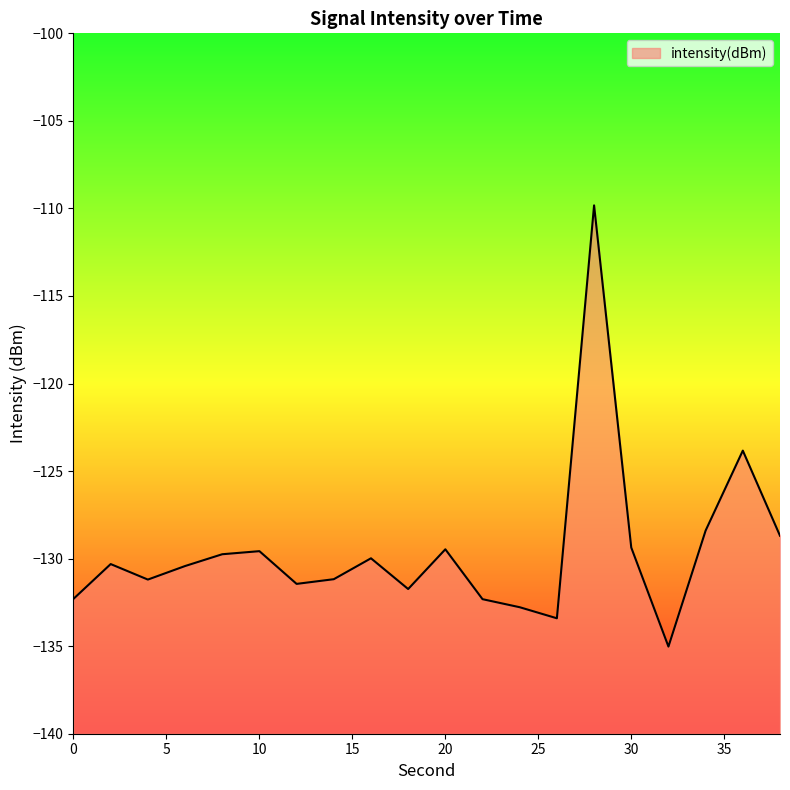

What is the average value?

-129.5